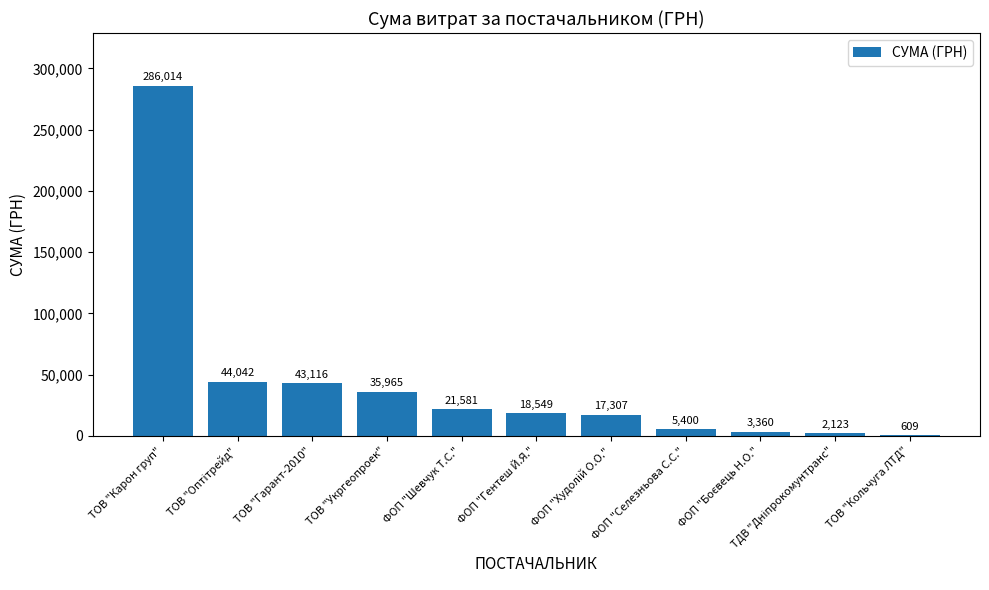

Which label corresponds to the largest value in the chart?

ТОВ "Карон груп"